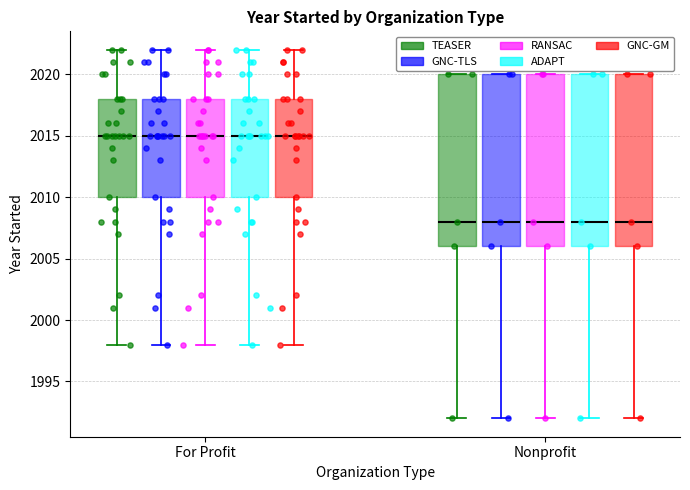

Reading left to right, transcribe this box plot: for each box, give where its median line is, the range the box spans, and where its two whiskers end, as read against the y-axis. The values are not printed on the chart, so give them approximately, as read against the axis.

For Profit (TEASER): median 2015, box 2010 to 2018, whiskers 1998 to 2022
For Profit (GNC-TLS): median 2015, box 2010 to 2018, whiskers 1998 to 2022
For Profit (RANSAC): median 2015, box 2010 to 2018, whiskers 1998 to 2022
For Profit (ADAPT): median 2015, box 2010 to 2018, whiskers 1998 to 2022
For Profit (GNC-GM): median 2015, box 2010 to 2018, whiskers 1998 to 2022
Nonprofit (TEASER): median 2008, box 2006 to 2020, whiskers 1992 to 2020
Nonprofit (GNC-TLS): median 2008, box 2006 to 2020, whiskers 1992 to 2020
Nonprofit (RANSAC): median 2008, box 2006 to 2020, whiskers 1992 to 2020
Nonprofit (ADAPT): median 2008, box 2006 to 2020, whiskers 1992 to 2020
Nonprofit (GNC-GM): median 2008, box 2006 to 2020, whiskers 1992 to 2020